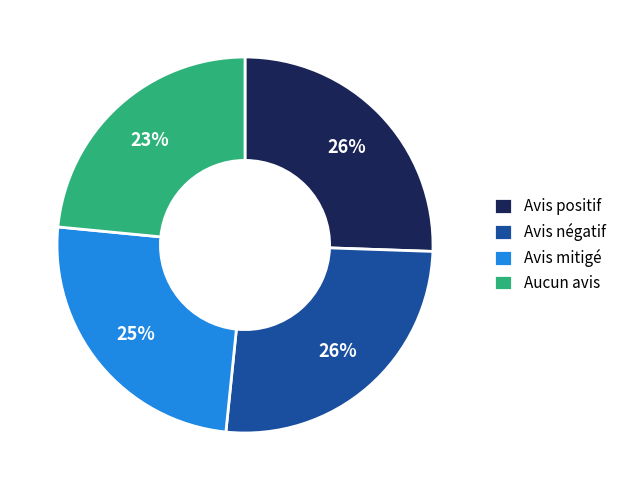

How many segments does this pie chart have?

4